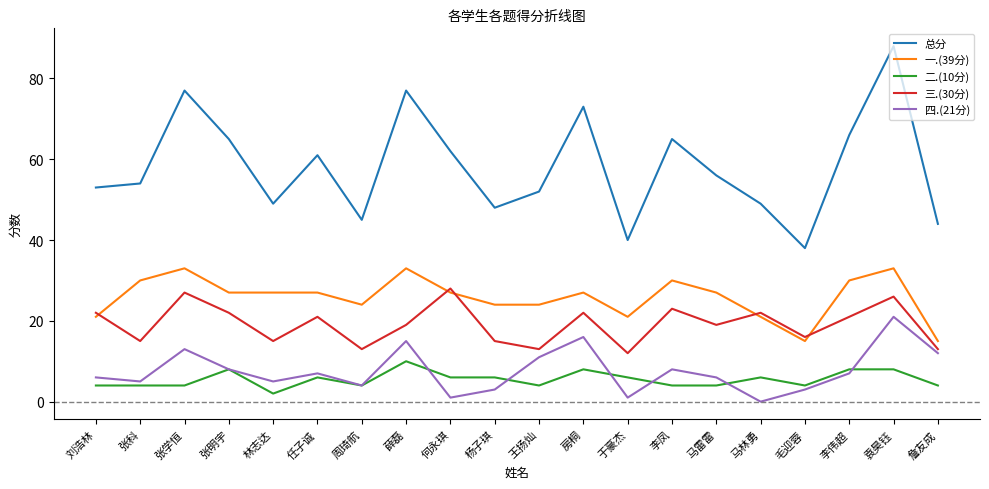

Between 王扬灿 and 詹友成, which series saw the biggest shift?

一.(39分)